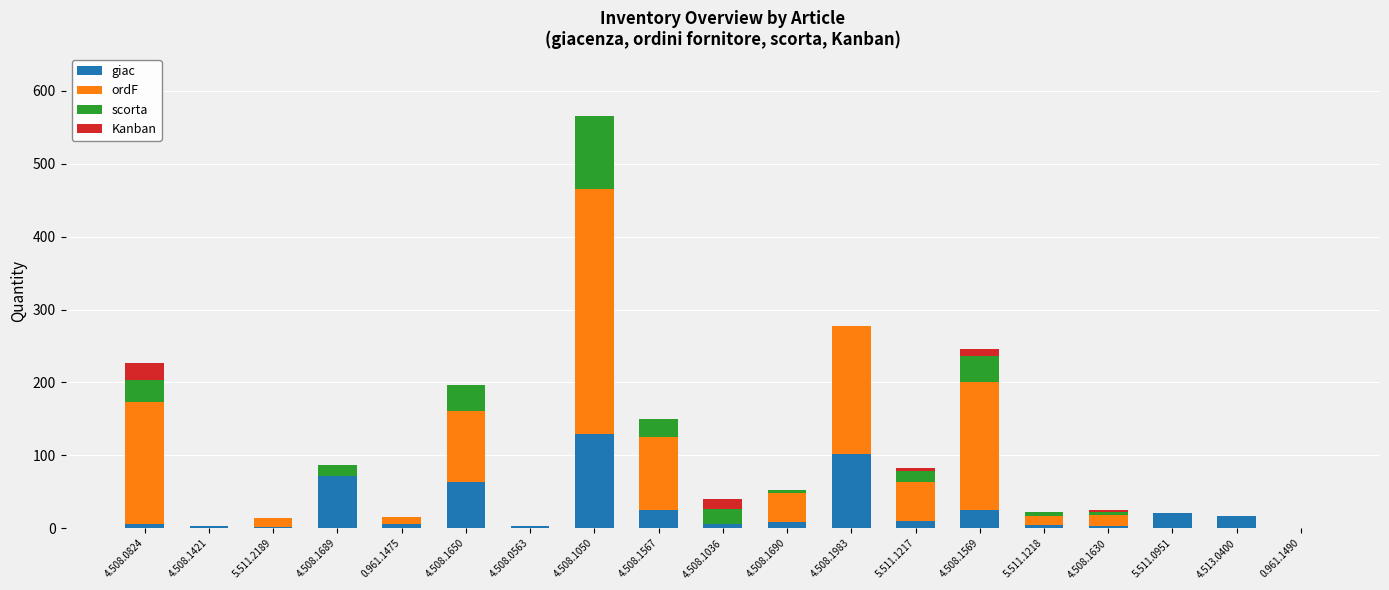

What are all the series names shown in the legend?

giac, ordF, scorta, Kanban